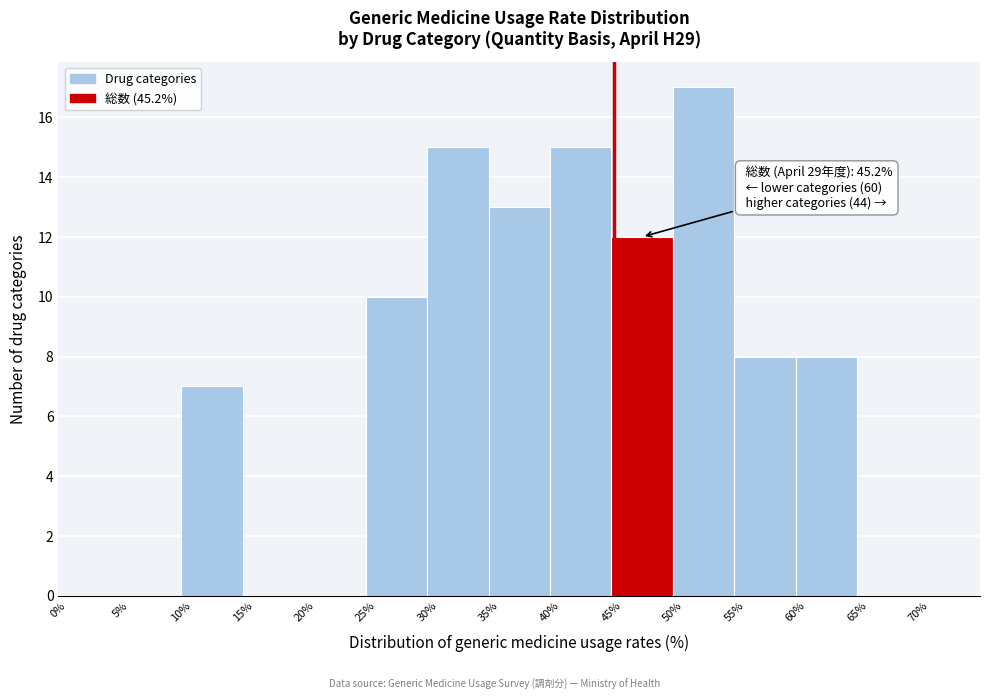

Over which range of the x-axis is the bar tallest?

50% to 55%